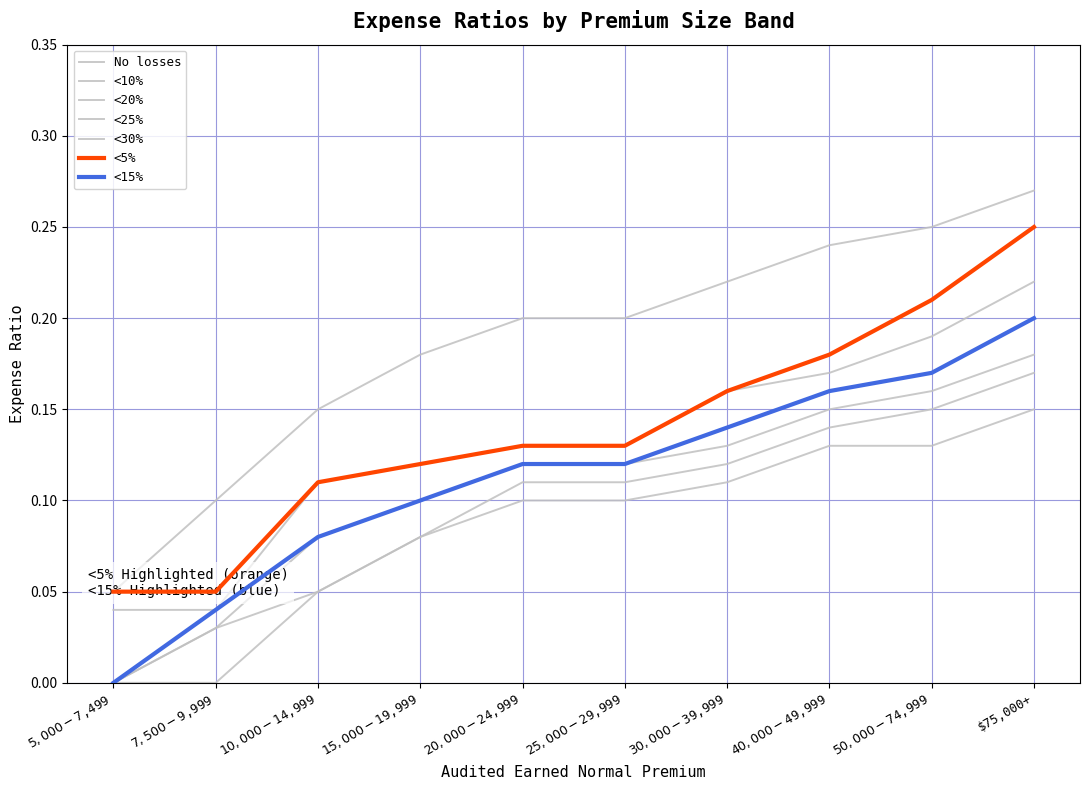

Reading left to right, what are all the values shown in this chart?

<5%: 0.1	0.1	0.1	0.1	0.1	0.1	0.2	0.2	0.2	0.2
<10%: 0.0	0.0	0.1	0.1	0.1	0.1	0.2	0.2	0.2	0.2
<15%: 0.0	0.0	0.1	0.1	0.1	0.1	0.1	0.2	0.2	0.2
<20%: 0.0	0.0	0.1	0.1	0.1	0.1	0.1	0.1	0.2	0.2
<25%: 0.0	0.0	0.1	0.1	0.1	0.1	0.1	0.1	0.1	0.2
<30%: 0.0	0.0	0.1	0.1	0.1	0.1	0.1	0.1	0.1	0.1